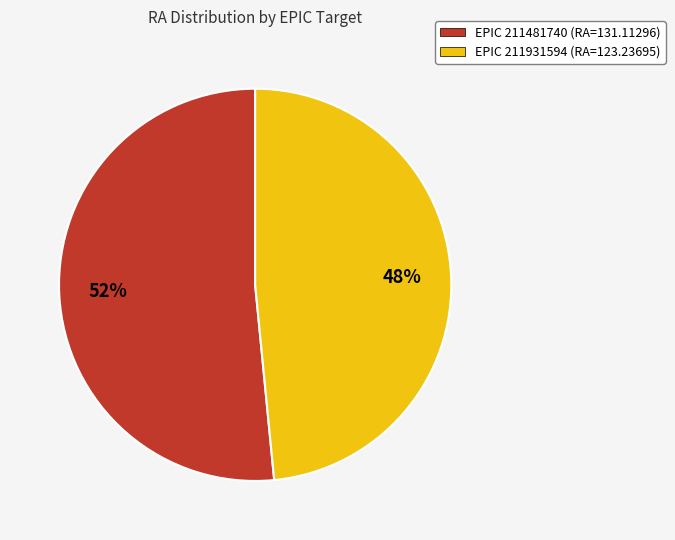

How many segments does this pie chart have?

2